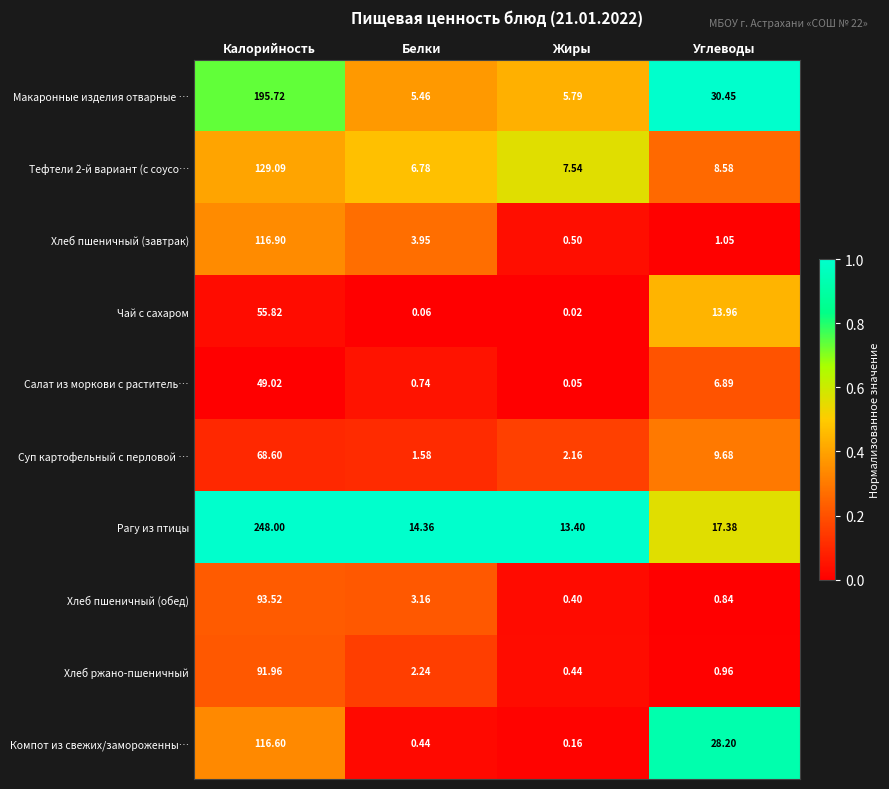

Which series changed the most between Жиры and Углеводы?

Компот из свежих/замороженны…